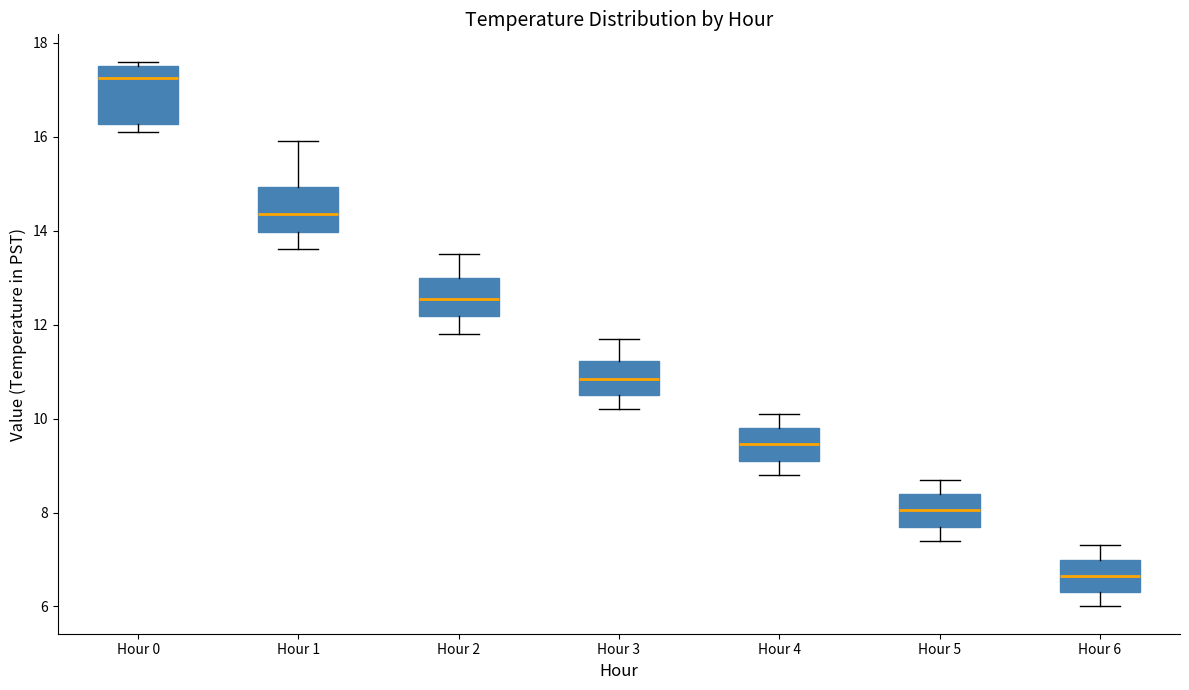

Reading left to right, read every box against the y-axis: the position of its median line, the range the box covers, and the ends of its whiskers. The values are not printed on the chart, so give them approximately, as read against the axis.

Hour 0: median 17.2, box 16.2 to 17.6, whiskers 16.2 (just below the box's lower edge) to 17.6 (just above the box's upper edge)
Hour 1: median 14.4, box 14.0 to 15.0, whiskers 13.6 to 16.0
Hour 2: median 12.6, box 12.2 to 13.0, whiskers 11.8 to 13.6
Hour 3: median 10.8, box 10.6 to 11.2, whiskers 10.2 to 11.8
Hour 4: median 9.4, box 9.2 to 9.8, whiskers 8.8 to 10.2
Hour 5: median 8.0, box 7.8 to 8.4, whiskers 7.4 to 8.8
Hour 6: median 6.6, box 6.4 to 7.0, whiskers 6.0 to 7.4